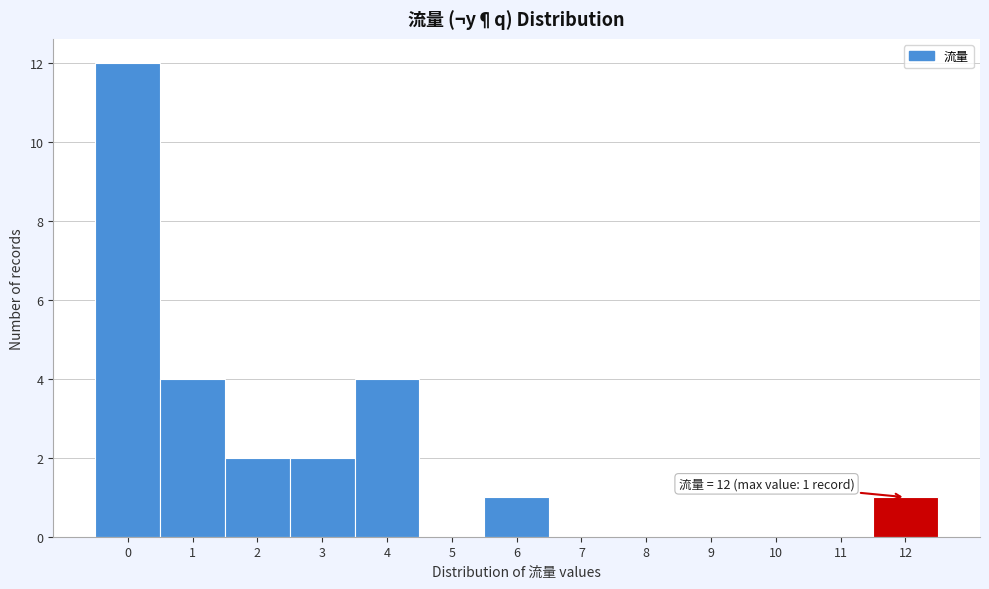

Over which range of the x-axis is the bar tallest?

-0.5 to 0.5